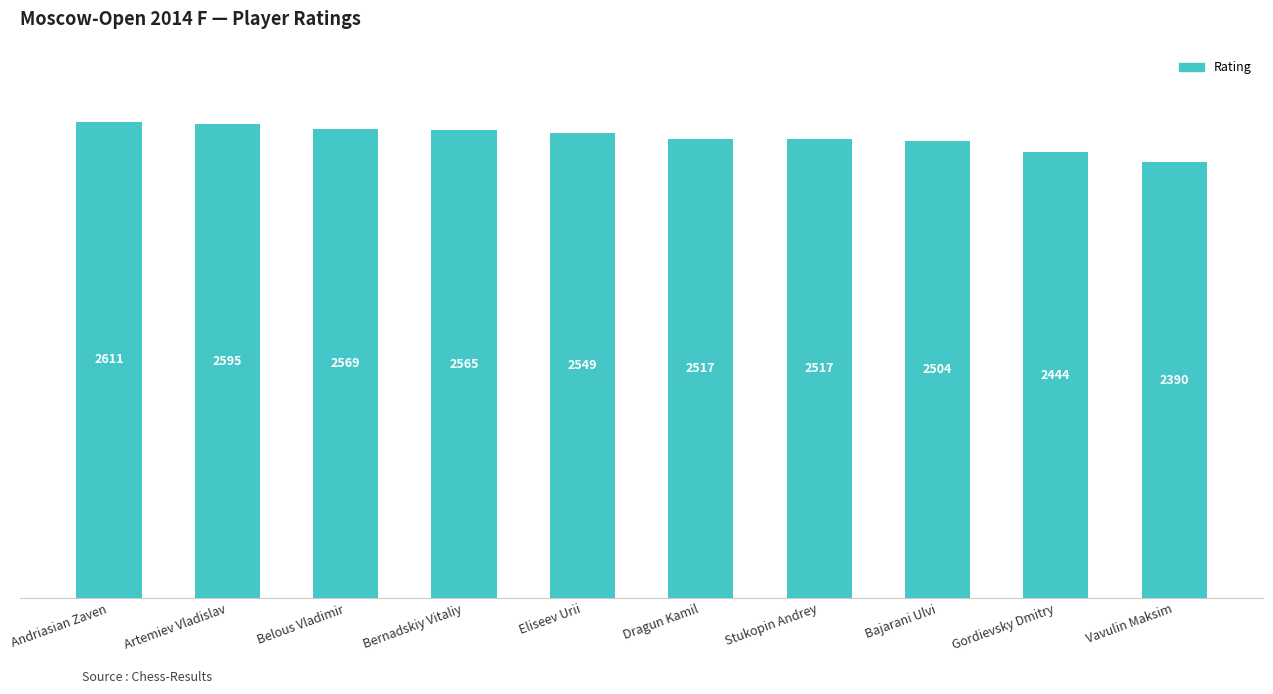

At which category does the chart reach its peak across all series?

Andriasian Zaven